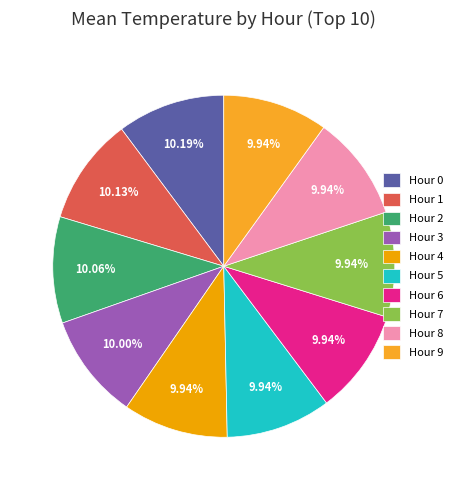

True or false: Hour 9 accounts for 10% of the total.

True